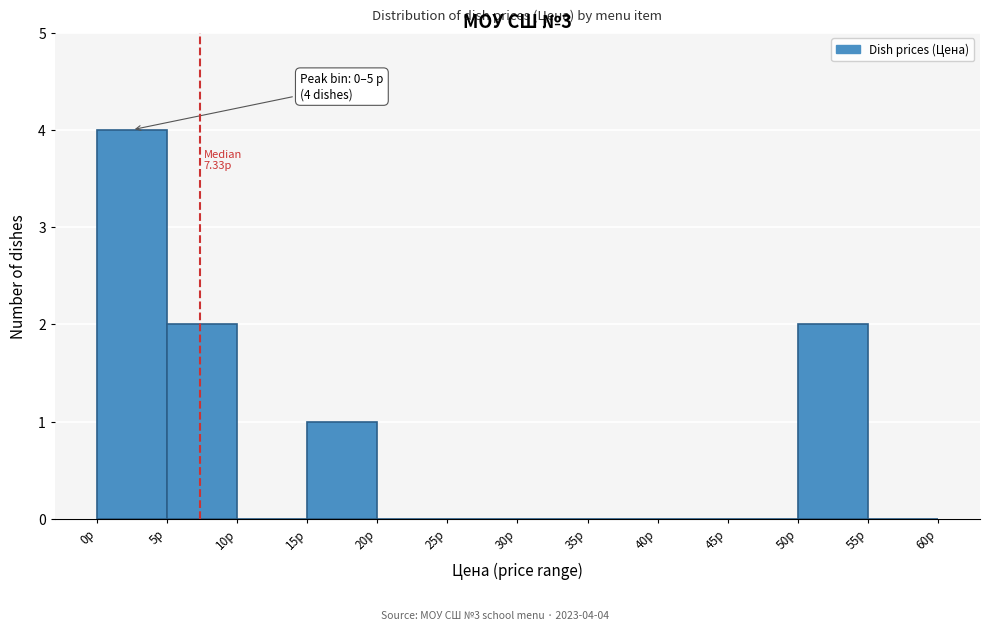

Which range on the x-axis has the tallest bar?

0 to 5